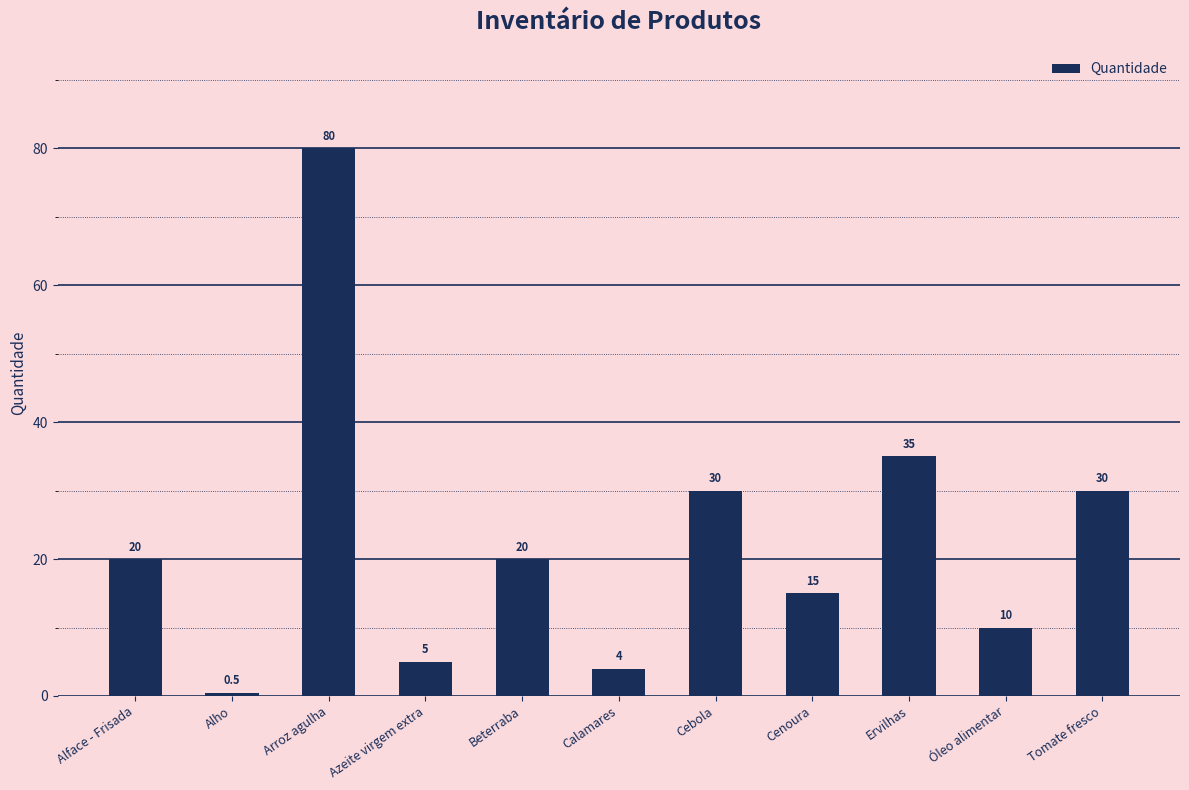

What is the label of the 10th bar from the left?

Óleo alimentar